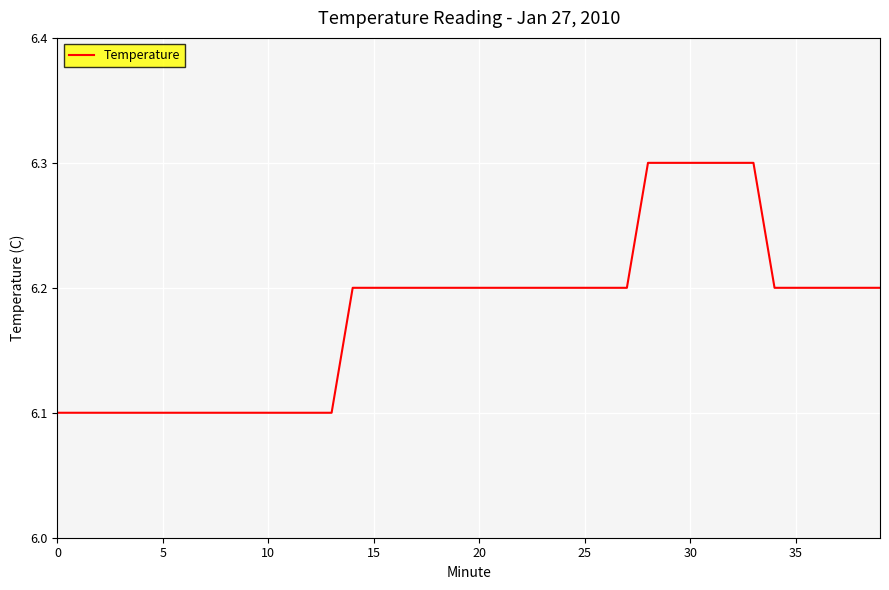

What is the maximum value shown in the chart?

6.3